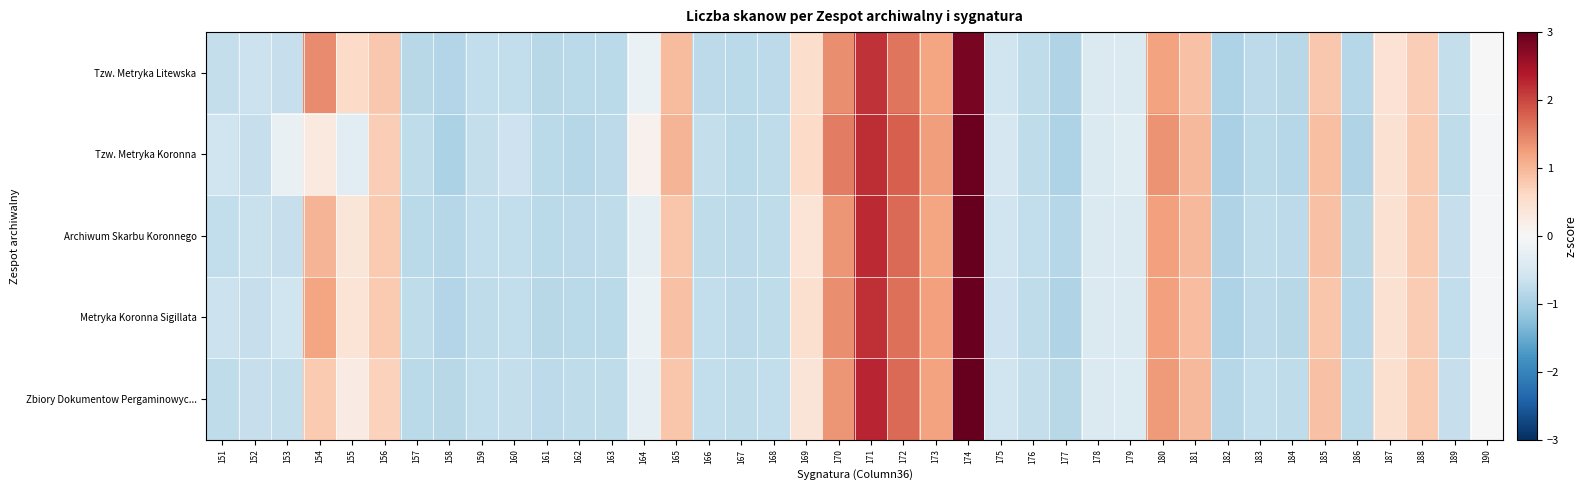

Which series has the largest range (max minus min)?

Zbiory Dokumentow Pergaminowyc...